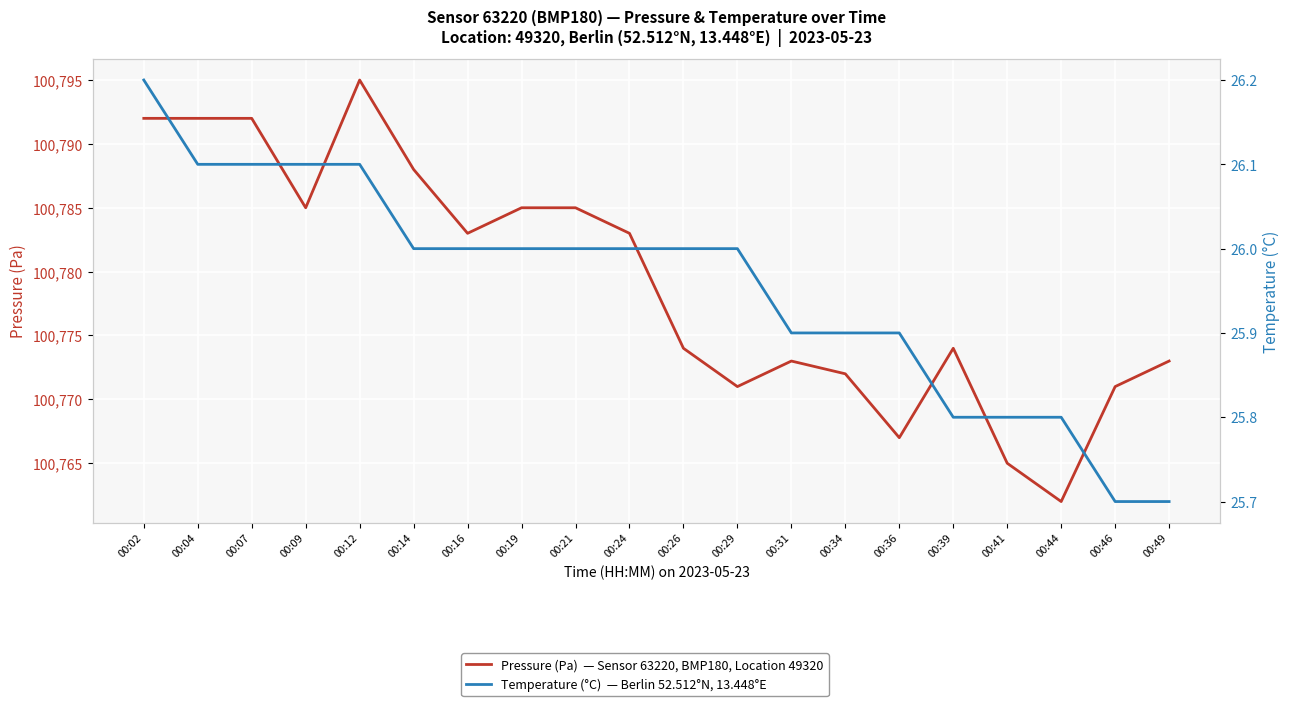

Which series has the widest spread of values?

pressure